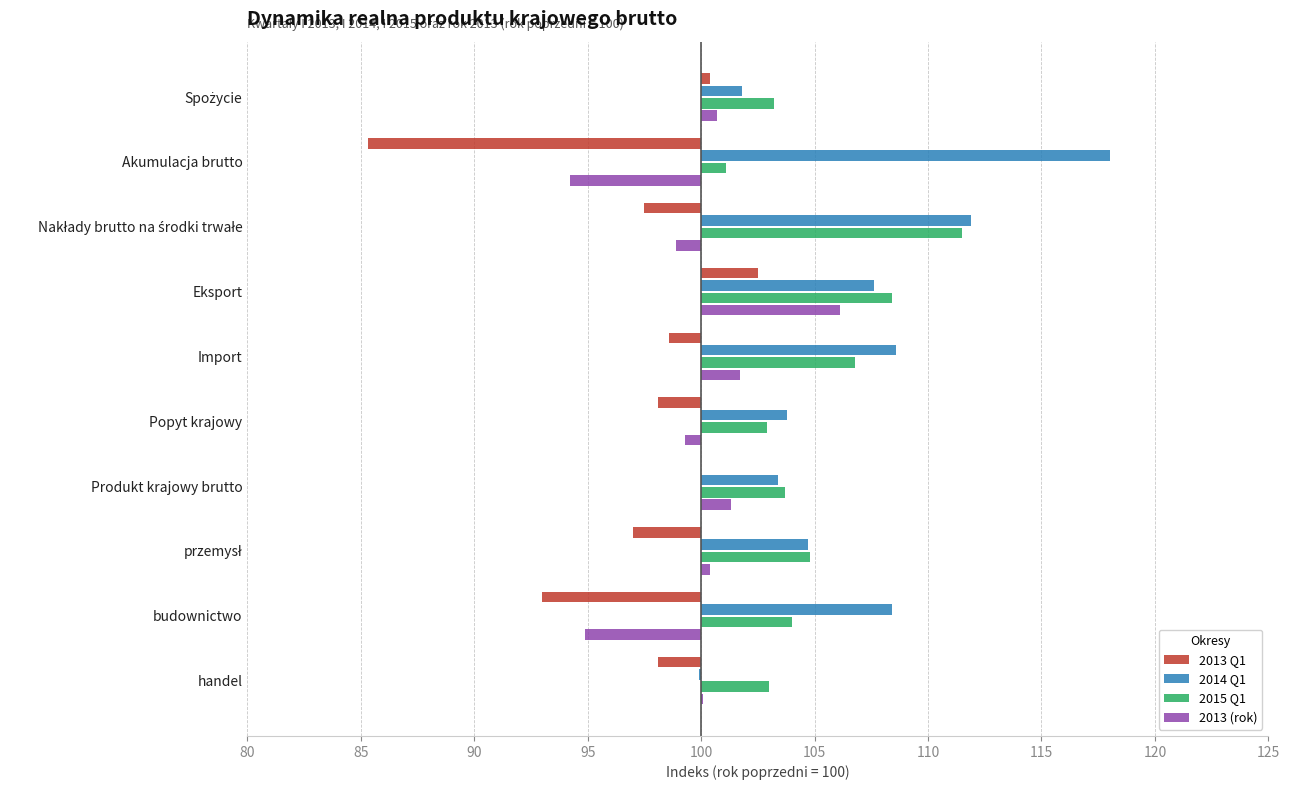

How many distinct data groups are displayed?

4